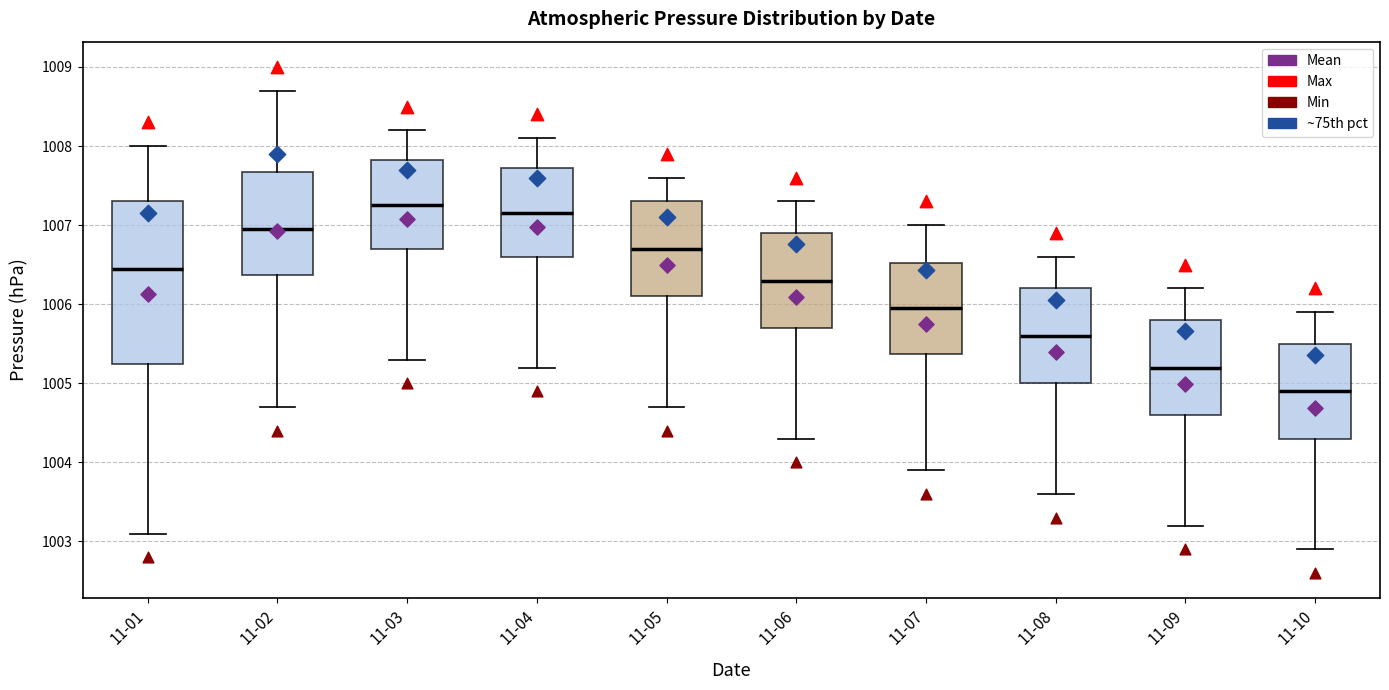

Which box has the lowest median line?

11-10